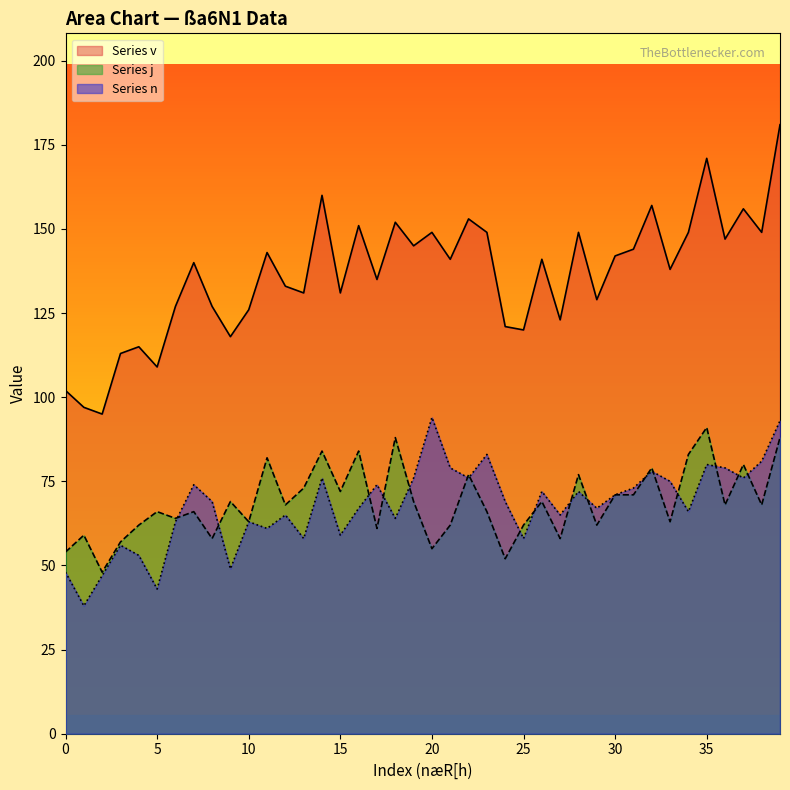

True or false: Series n and Series v intersect in this chart.

False